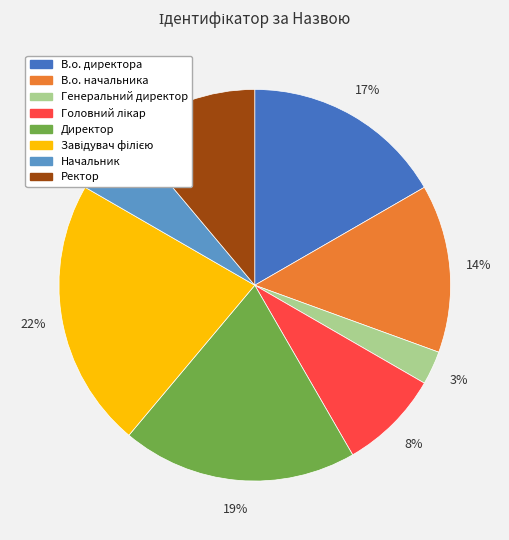

To the nearest percent, what is the average slice percentage?

12%